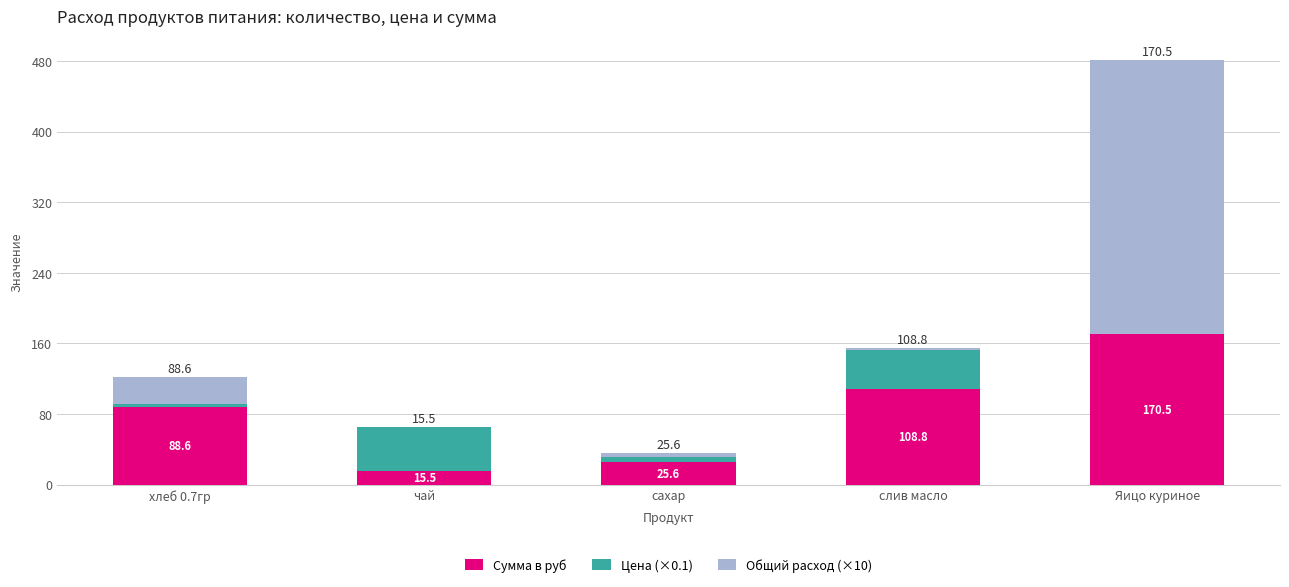

What is the highest value of the Сумма в руб series?

170.5